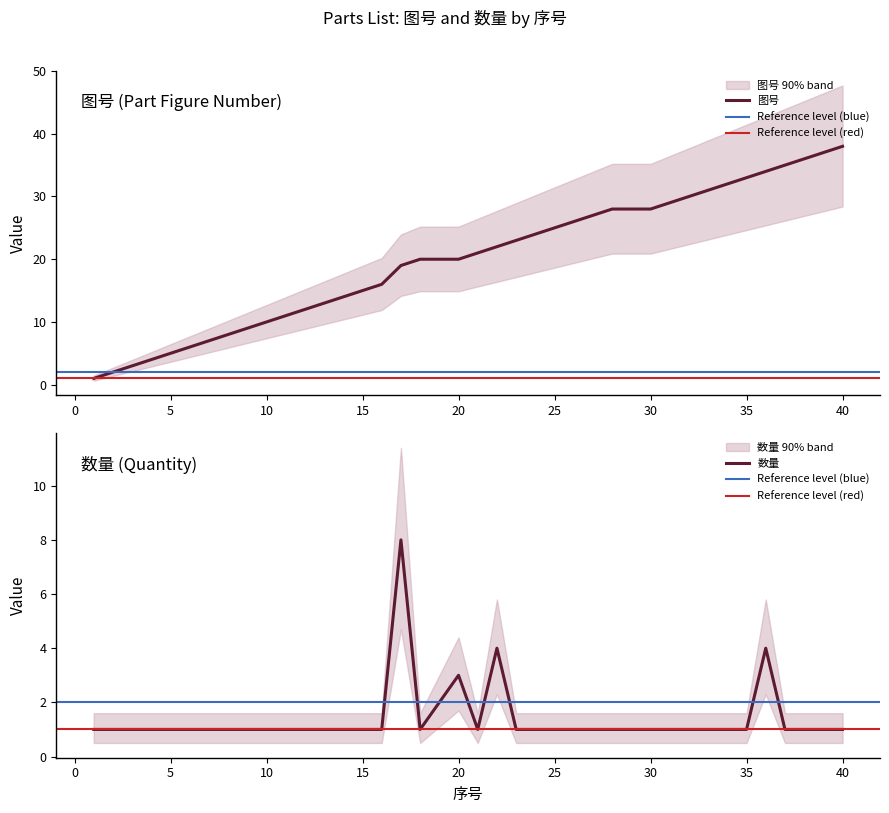

Which series has the largest range (max minus min)?

图号